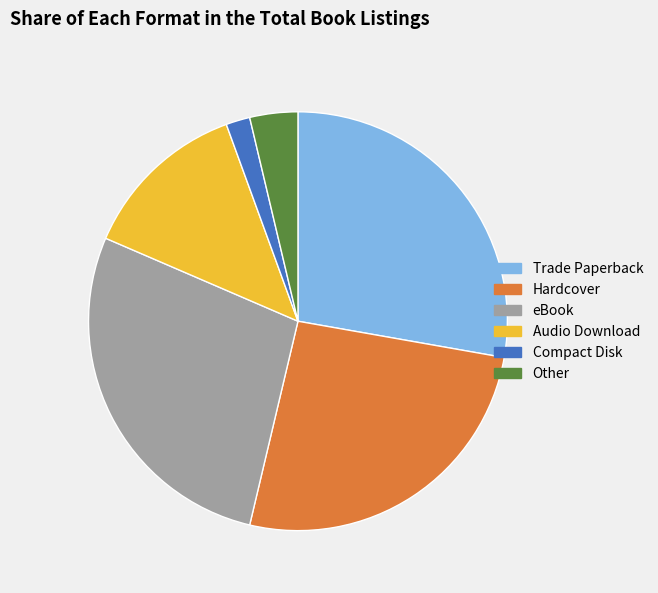

What is the ratio of the value at Audio Download to the value at Other?

3.5